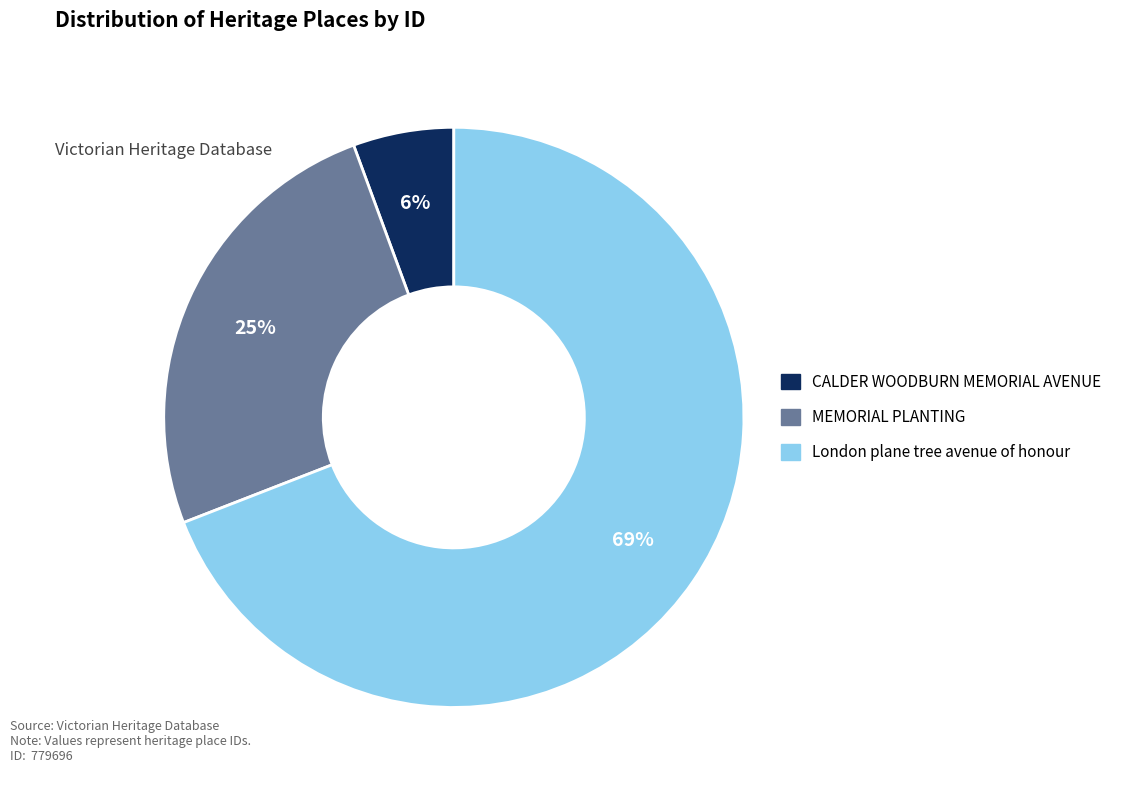

Do London plane tree avenue of honour and CALDER WOODBURN MEMORIAL AVENUE together represent more than half of the pie?

Yes